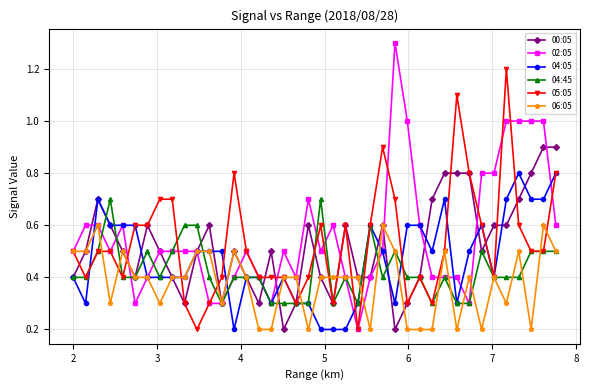

Reading left to right, transcribe all the data shown in this chart.

00:05: 0.4	0.5	0.7	0.6	0.5	0.4	0.6	0.5	0.4	0.3	0.5	0.6	0.3	0.5	0.4	0.3	0.5	0.2	0.3	0.6	0.4	0.3	0.6	0.4	0.4	0.6	0.2	0.3	0.4	0.7	0.8	0.8	0.8	0.5	0.6	0.6	0.7	0.8	0.9	0.9
02:05: 0.5	0.6	0.6	0.5	0.6	0.3	0.4	0.5	0.5	0.5	0.5	0.3	0.3	0.4	0.5	0.4	0.3	0.5	0.4	0.7	0.5	0.6	0.4	0.2	0.4	0.5	1.3	1.0	0.6	0.4	0.4	0.4	0.3	0.8	0.8	1.0	1.0	1.0	1.0	0.6
04:05: 0.4	0.3	0.7	0.6	0.6	0.6	0.4	0.4	0.4	0.4	0.5	0.5	0.5	0.2	0.4	0.4	0.3	0.4	0.3	0.3	0.2	0.2	0.2	0.3	0.6	0.5	0.3	0.6	0.6	0.5	0.7	0.3	0.5	0.6	0.4	0.7	0.8	0.7	0.7	0.8
04:45: 0.4	0.4	0.5	0.7	0.4	0.4	0.5	0.4	0.5	0.6	0.6	0.4	0.3	0.4	0.4	0.4	0.3	0.3	0.3	0.3	0.7	0.3	0.4	0.3	0.6	0.4	0.5	0.4	0.4	0.3	0.4	0.3	0.3	0.5	0.4	0.4	0.4	0.5	0.5	0.5
05:05: 0.5	0.4	0.5	0.5	0.4	0.6	0.6	0.7	0.7	0.3	0.2	0.3	0.4	0.8	0.5	0.4	0.4	0.4	0.3	0.4	0.6	0.3	0.6	0.2	0.6	0.9	0.7	0.3	0.4	0.3	0.5	1.1	0.8	0.6	0.4	1.2	0.6	0.5	0.5	0.8
06:05: 0.5	0.5	0.6	0.3	0.5	0.4	0.4	0.3	0.4	0.4	0.5	0.5	0.3	0.5	0.4	0.2	0.2	0.4	0.4	0.2	0.4	0.4	0.4	0.4	0.2	0.6	0.5	0.2	0.2	0.2	0.5	0.2	0.4	0.2	0.4	0.3	0.5	0.2	0.6	0.5